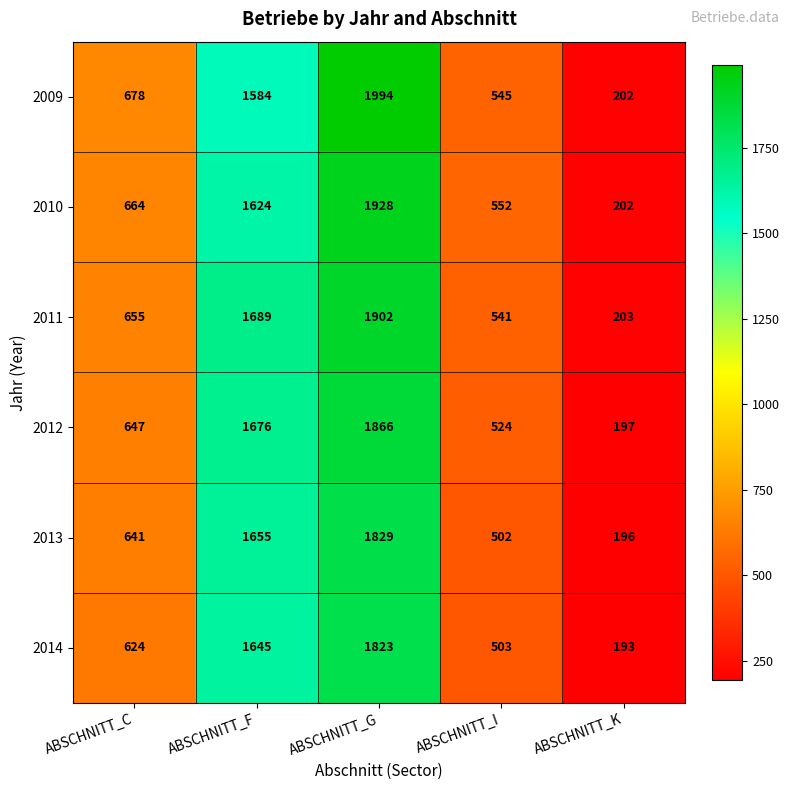

What is the difference between the 2012 values at ABSCHNITT_F and ABSCHNITT_I?

1152